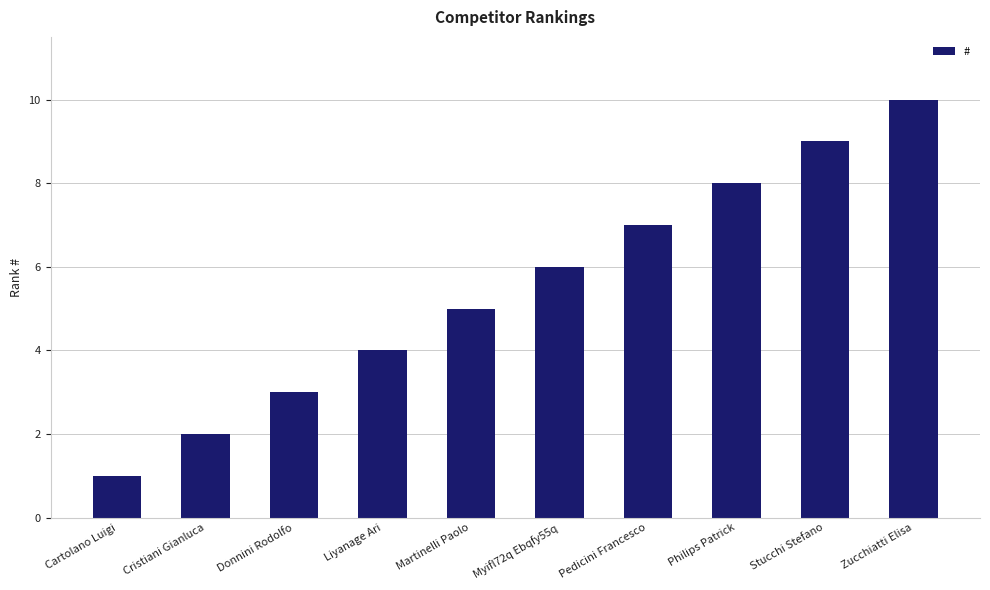

What is the average value?

6